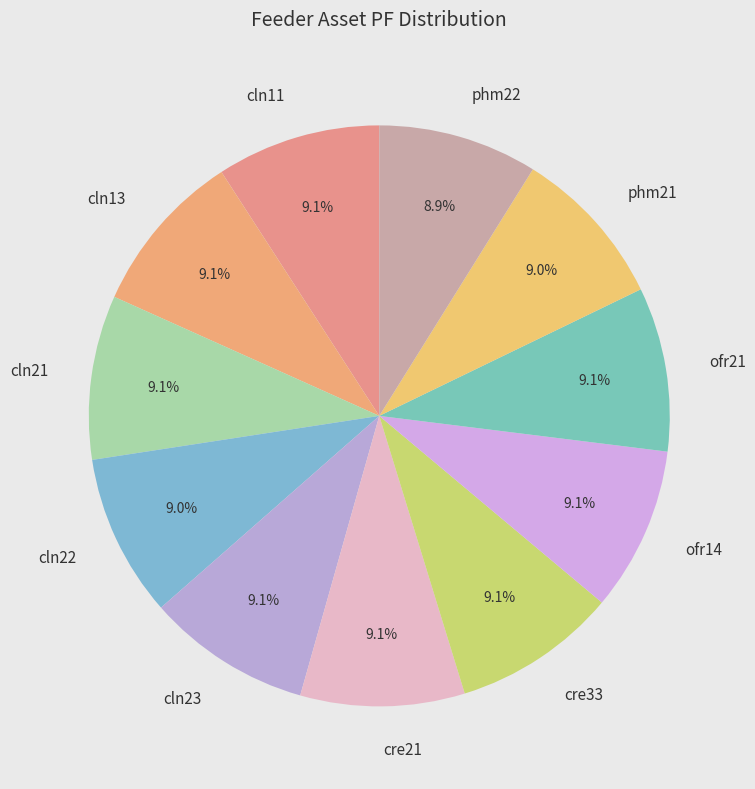

Do phm22 and cln13 together represent more than half of the pie?

No